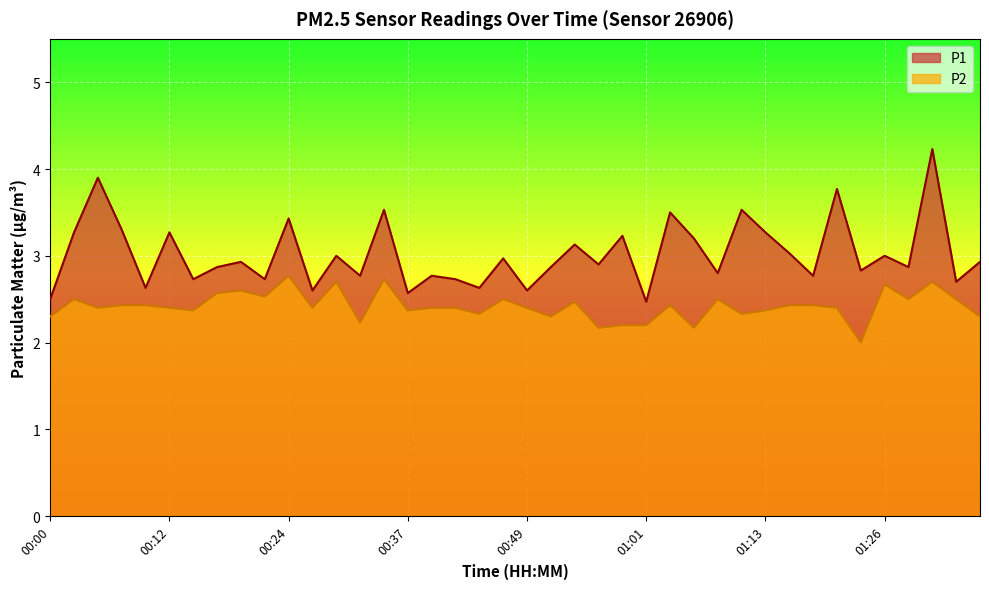

Where is P2 nearest to the value 2?

01:23